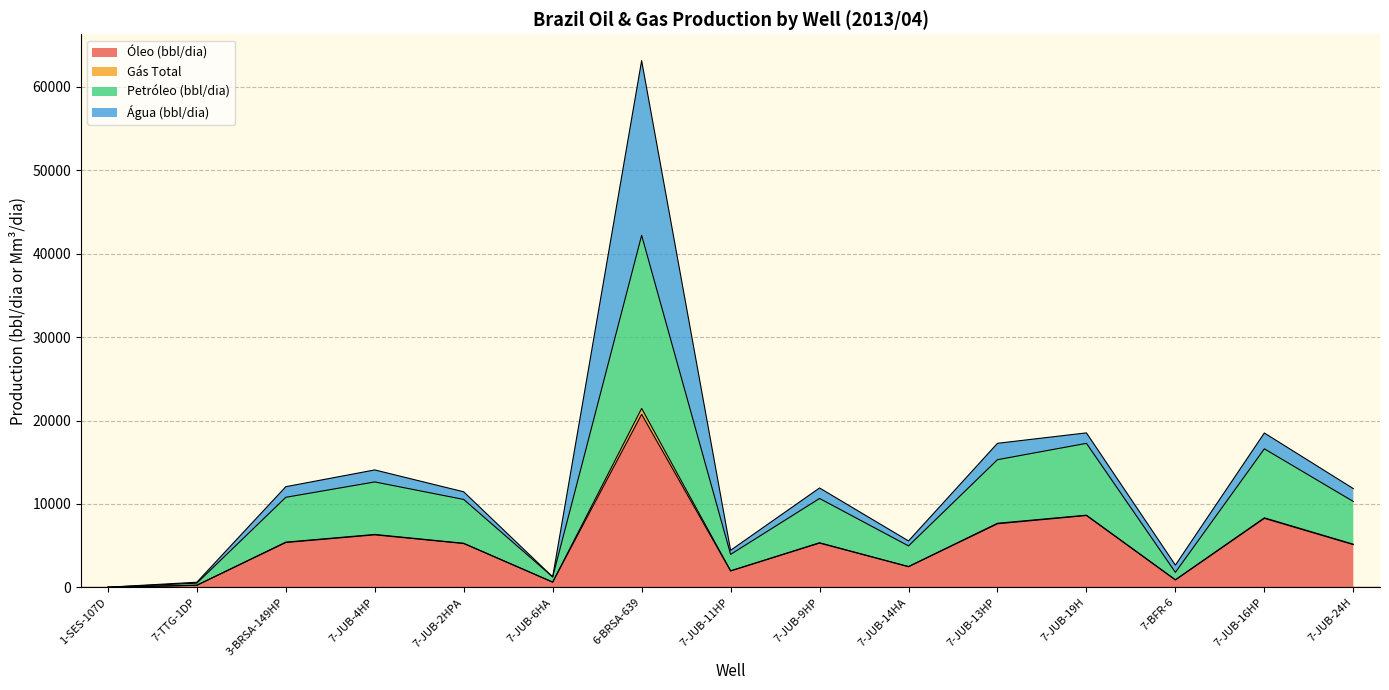

Does the chart display data point markers on the line(s)?

No